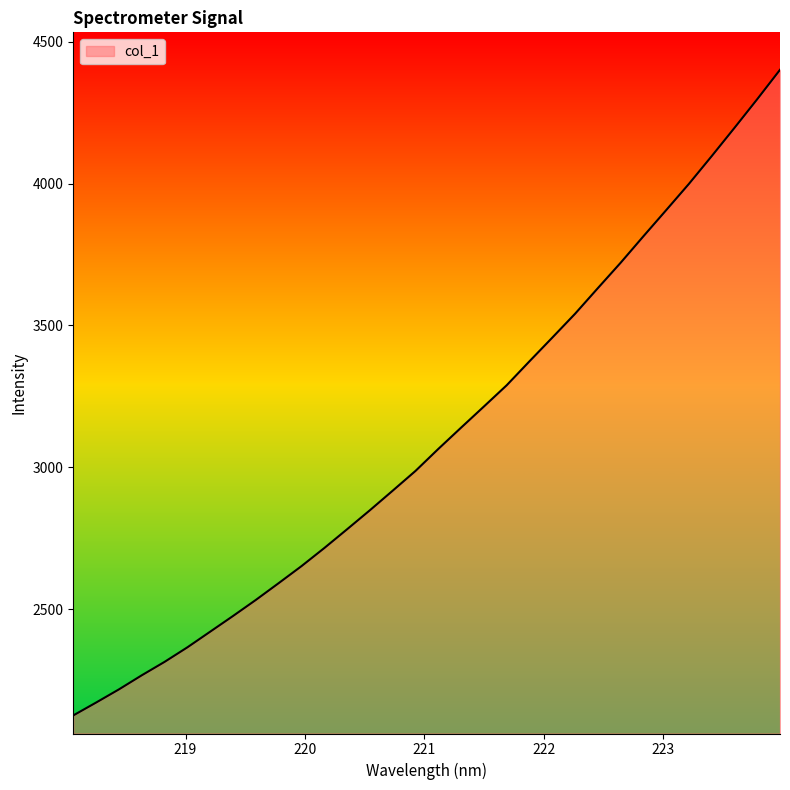

What is the difference between the maximum and minimum values?

2276.0